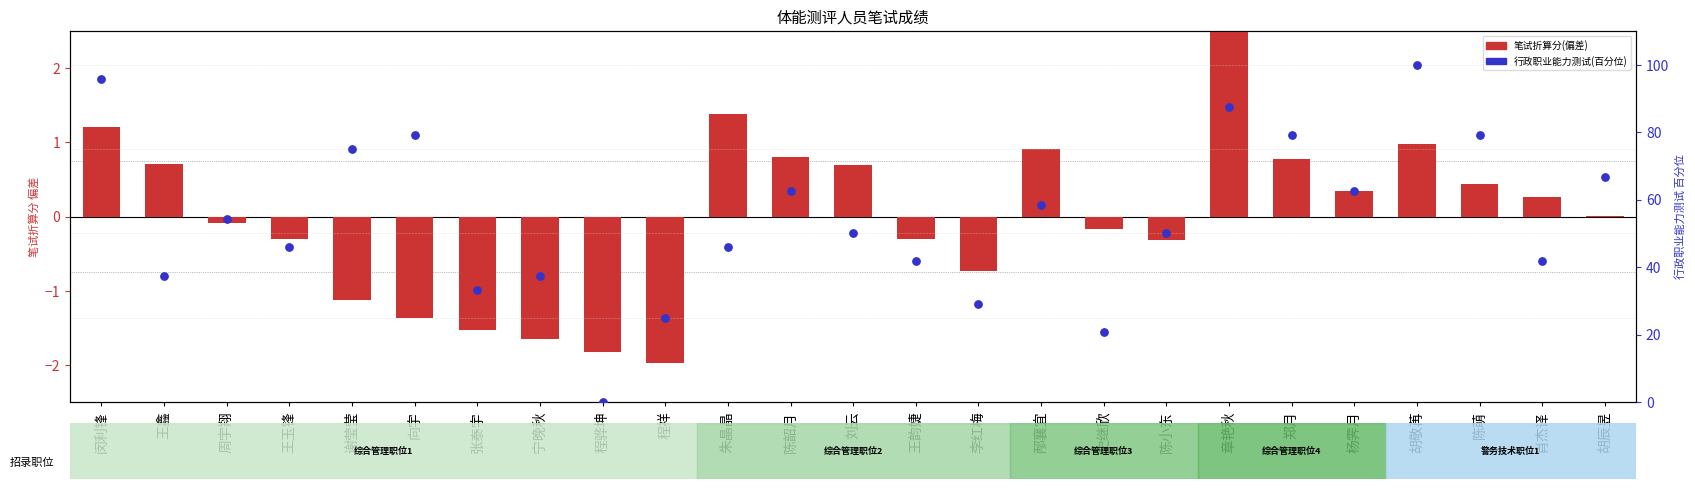

At which category is the sum across all series the highest?

胡敬苒